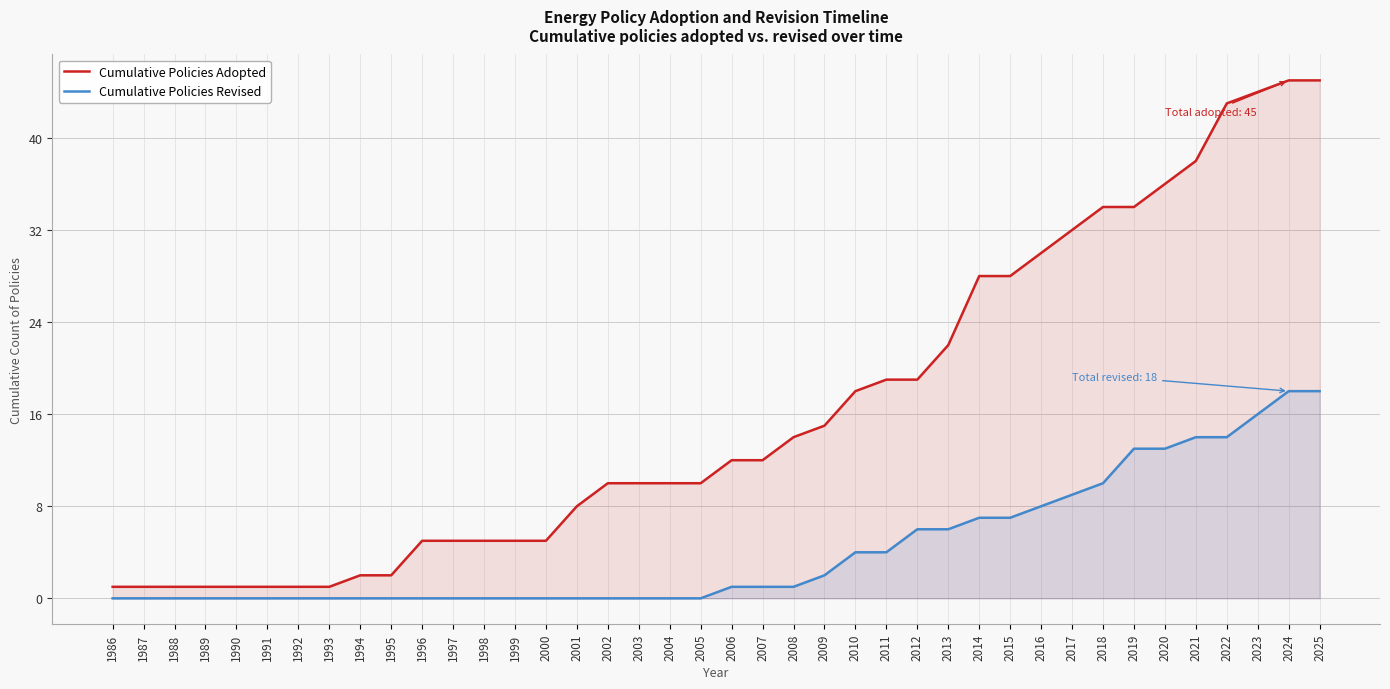

Between 1992 and 2020, which series saw the biggest shift?

Cumulative Policies Adopted